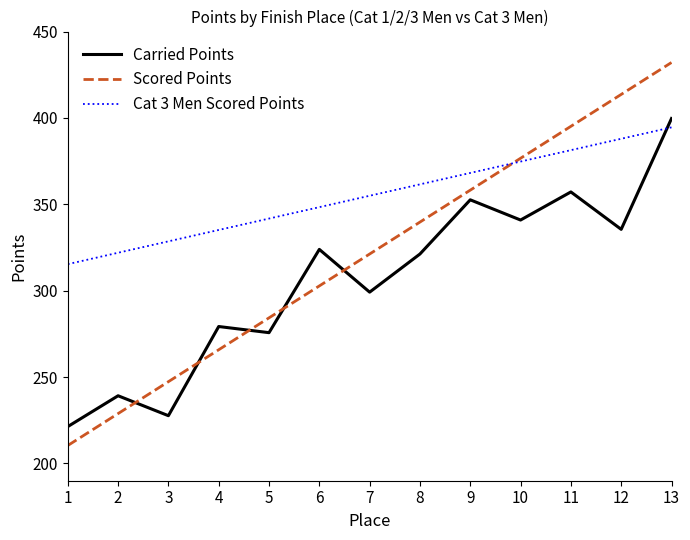

At which category is the sum across all series the highest?

13